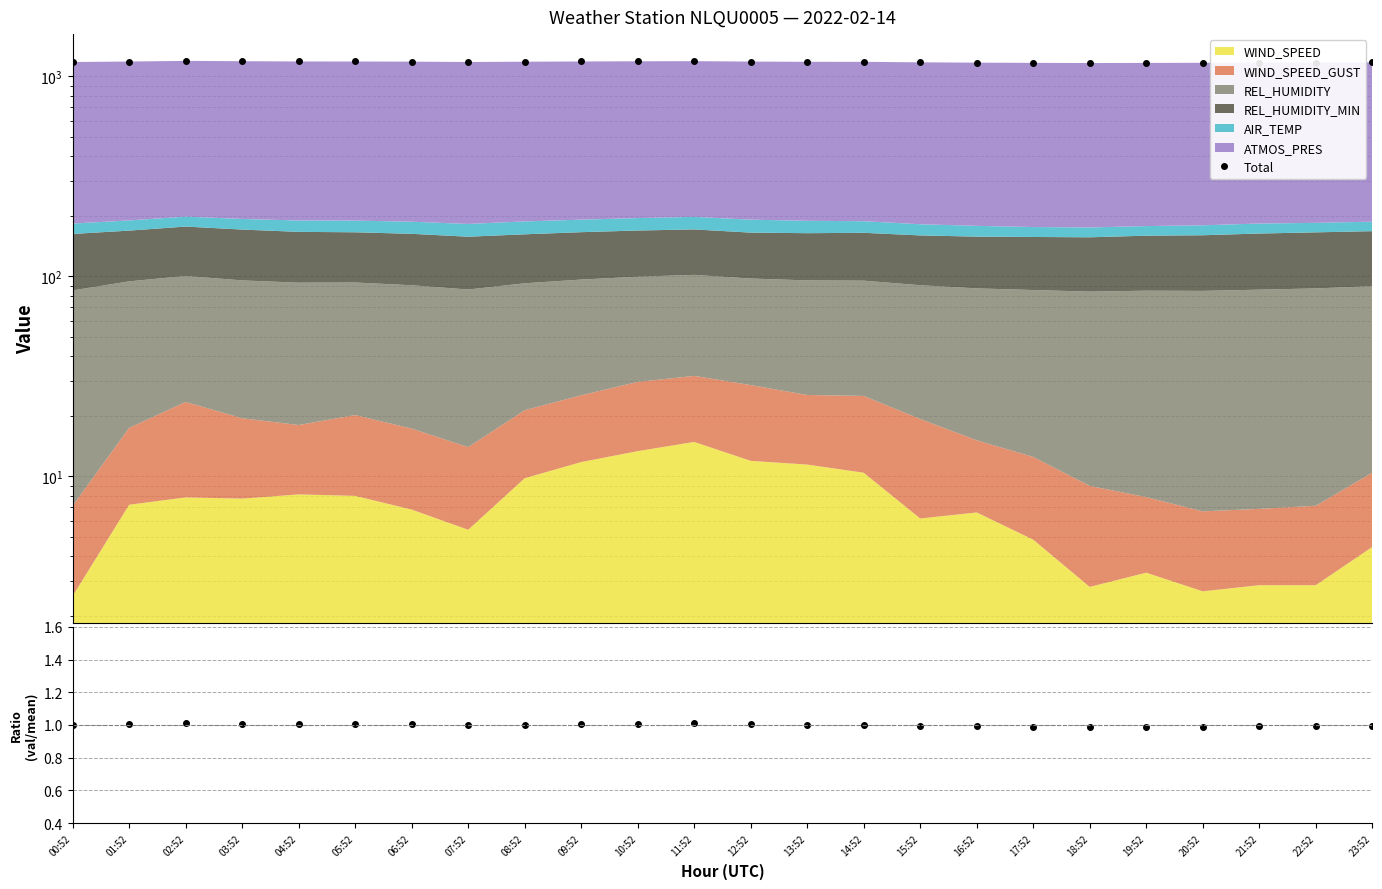

At which label is Total closest to 1181?

07:52